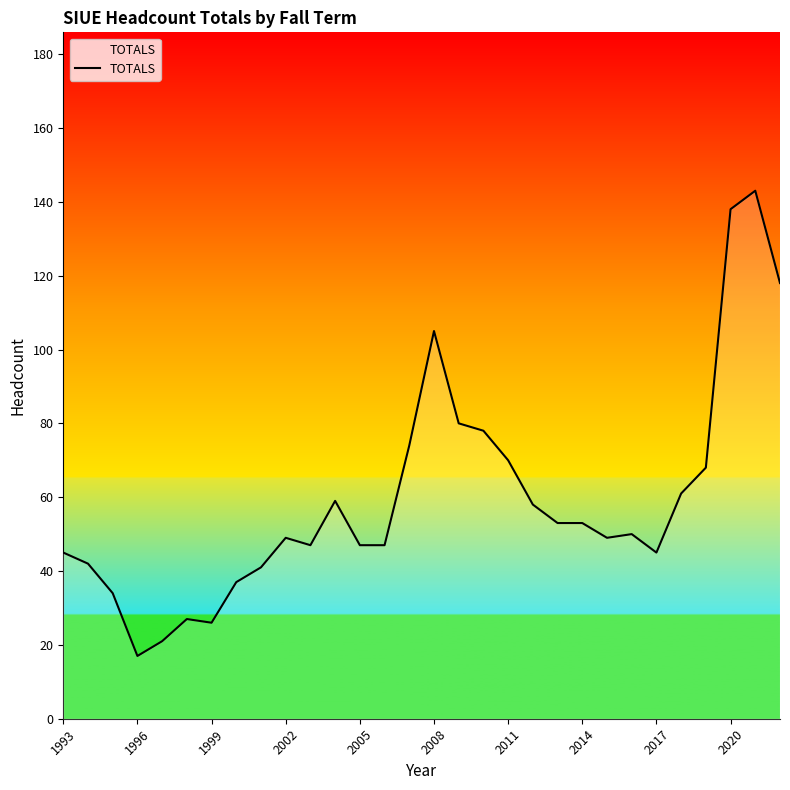

Reading left to right, list all the values displayed in this chart.

45	42	34	17	21	27	26	37	41	49	47	59	47	47	74	105	80	78	70	58	53	53	49	50	45	61	68	138	143	118